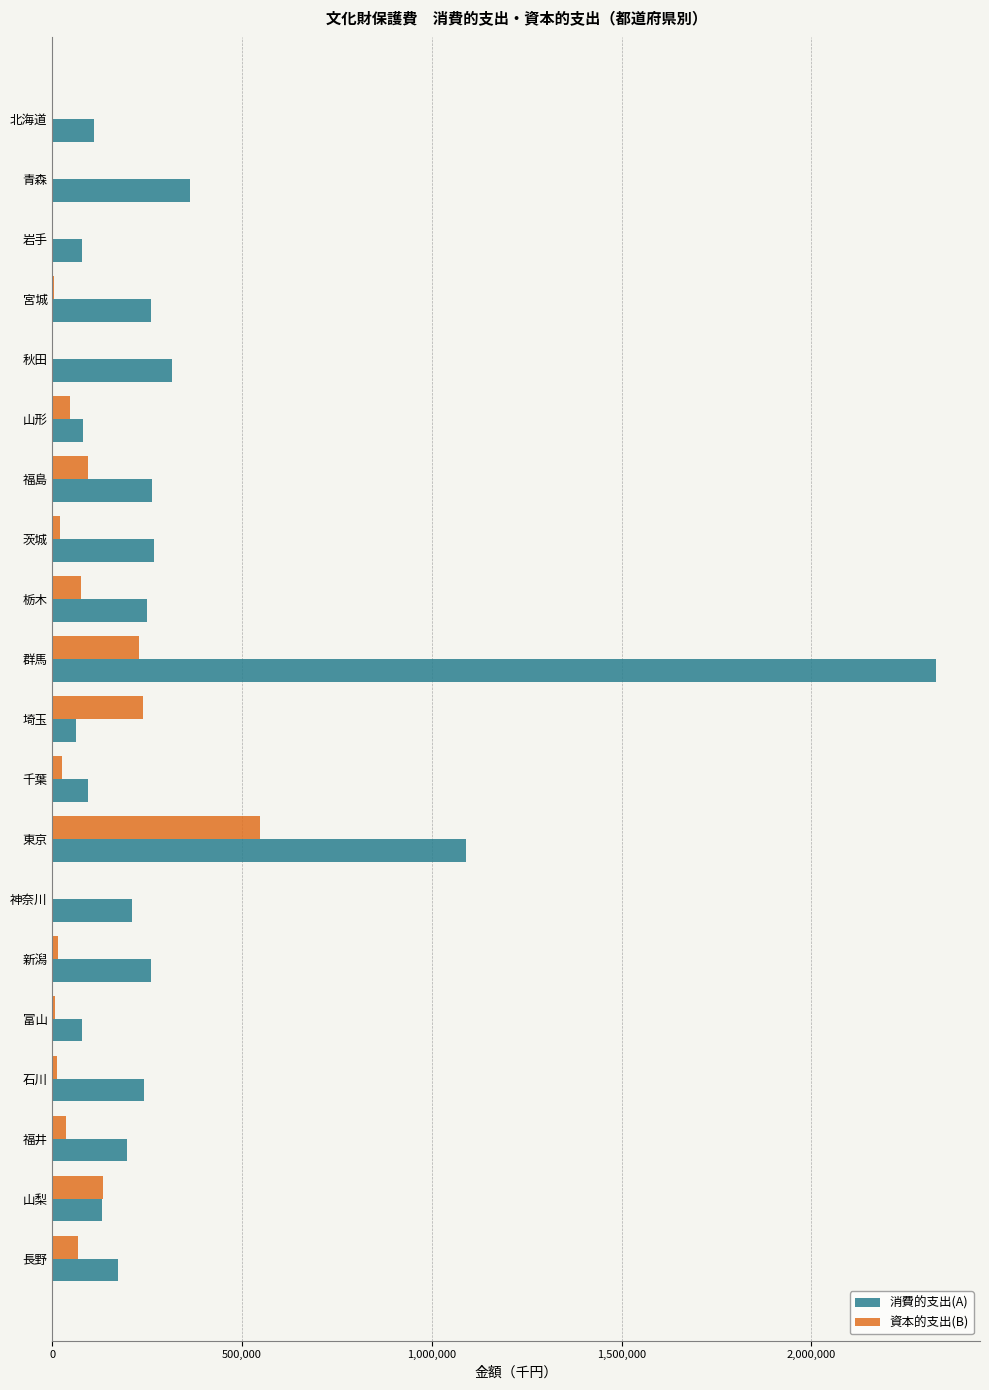

How many distinct data groups are displayed?

2